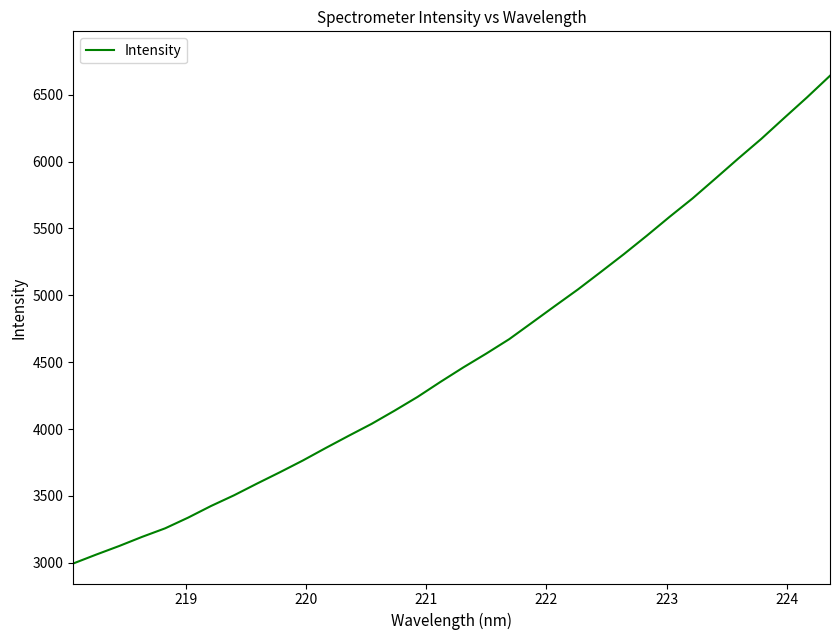

What is the smallest value displayed?

2995.0